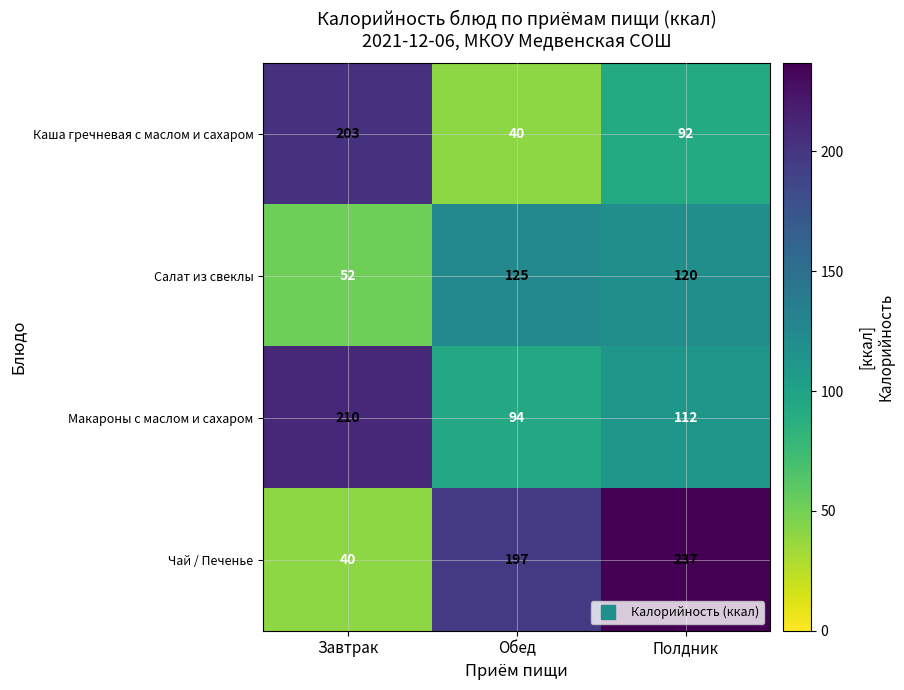

Which series has the largest range (max minus min)?

Чай / Печенье